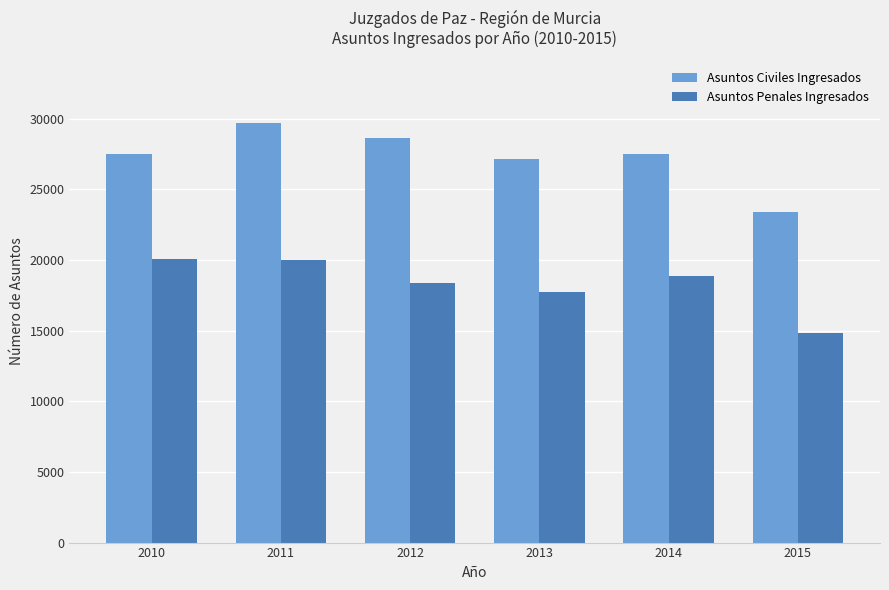

Is it true that Asuntos Penales Ingresados equals 27192 at 2012?

False